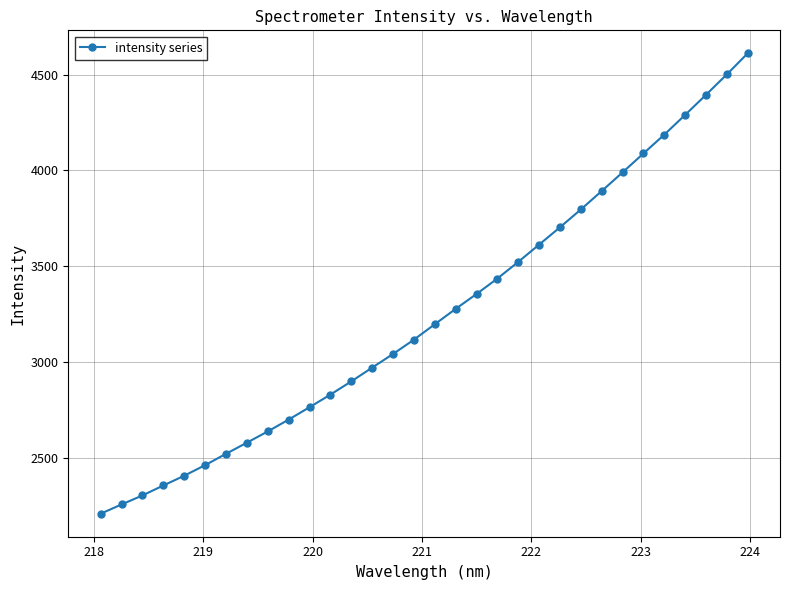

What is the minimum value shown in the chart?

2207.2